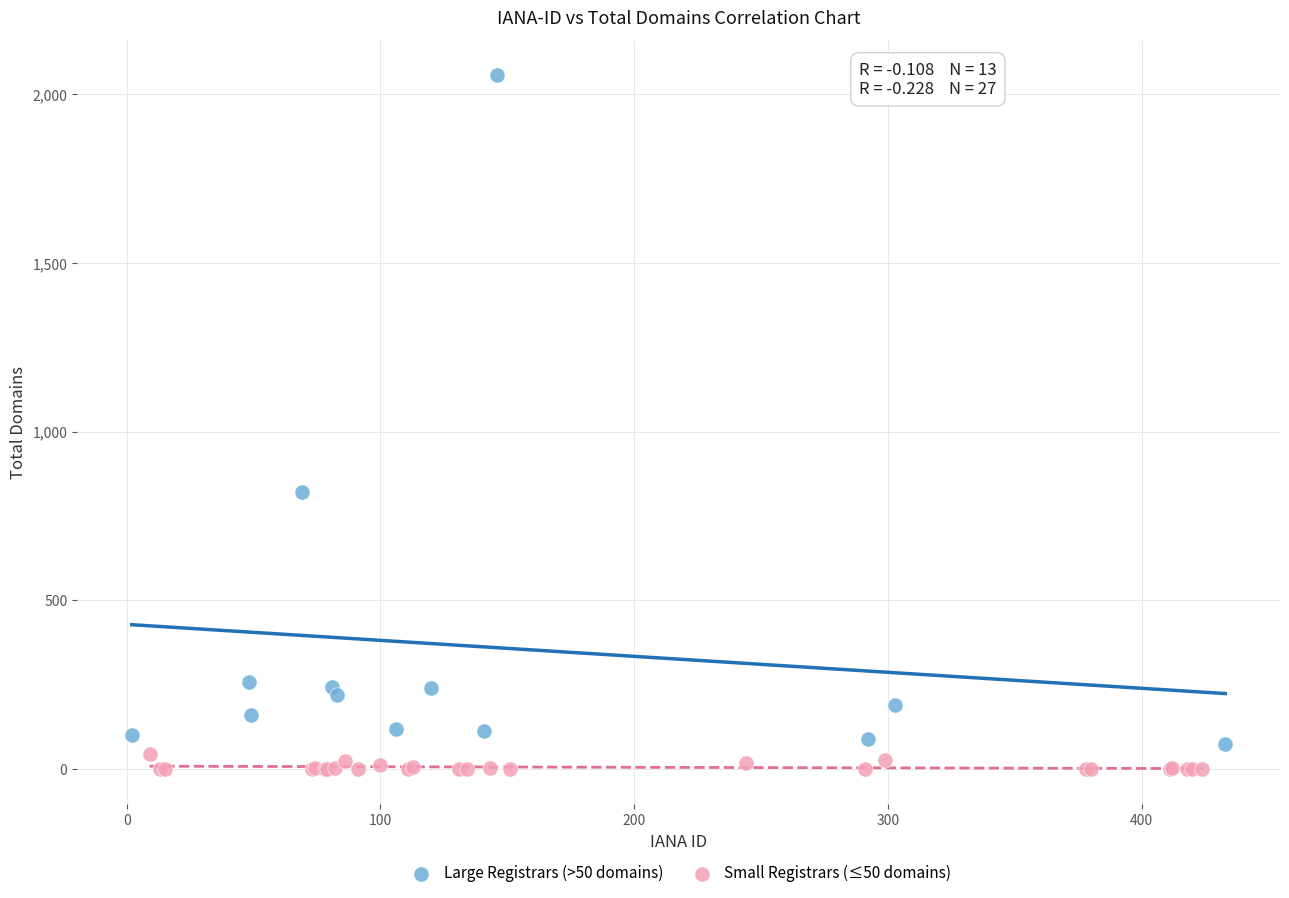

Which series contains the highest Y value?

Large Registrars (>50 domains)